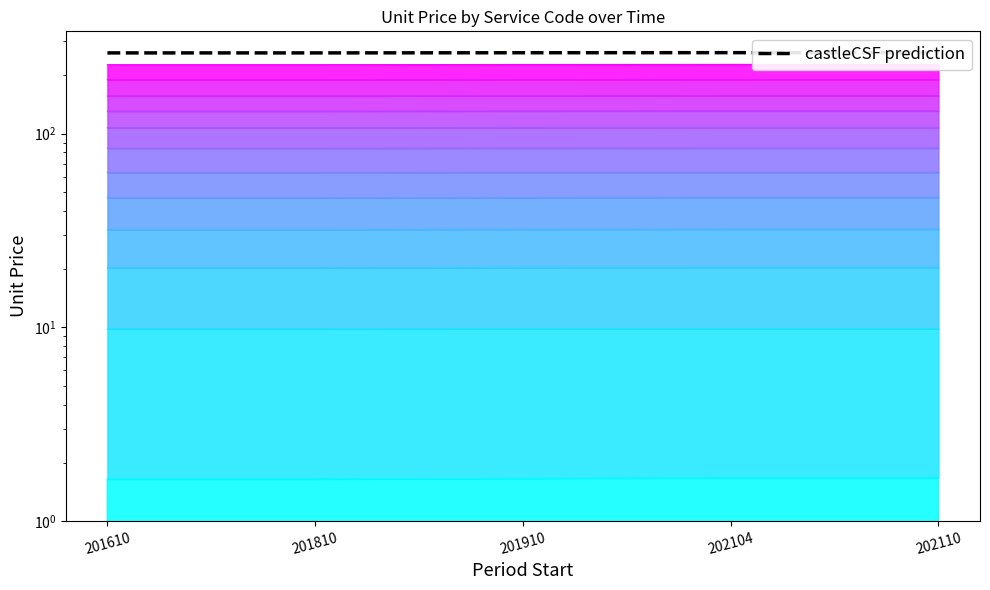

The chart shows a value of 142.6 at 202110. True or false?

False